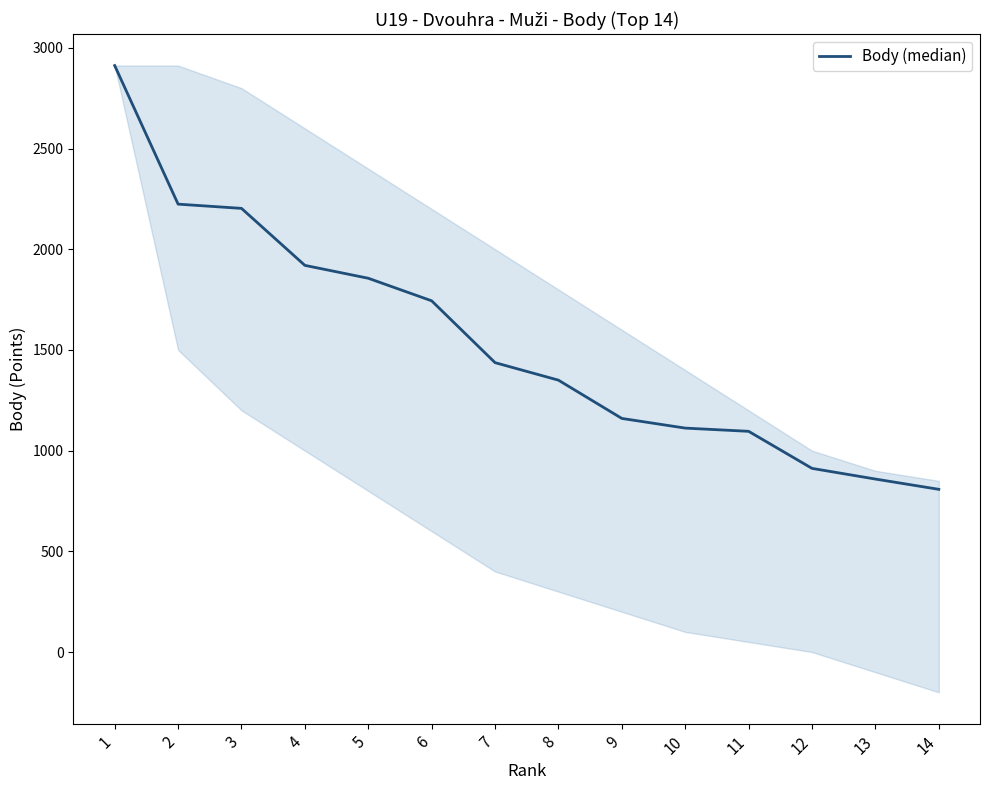

What is the difference between the values at 13 and 11?

237